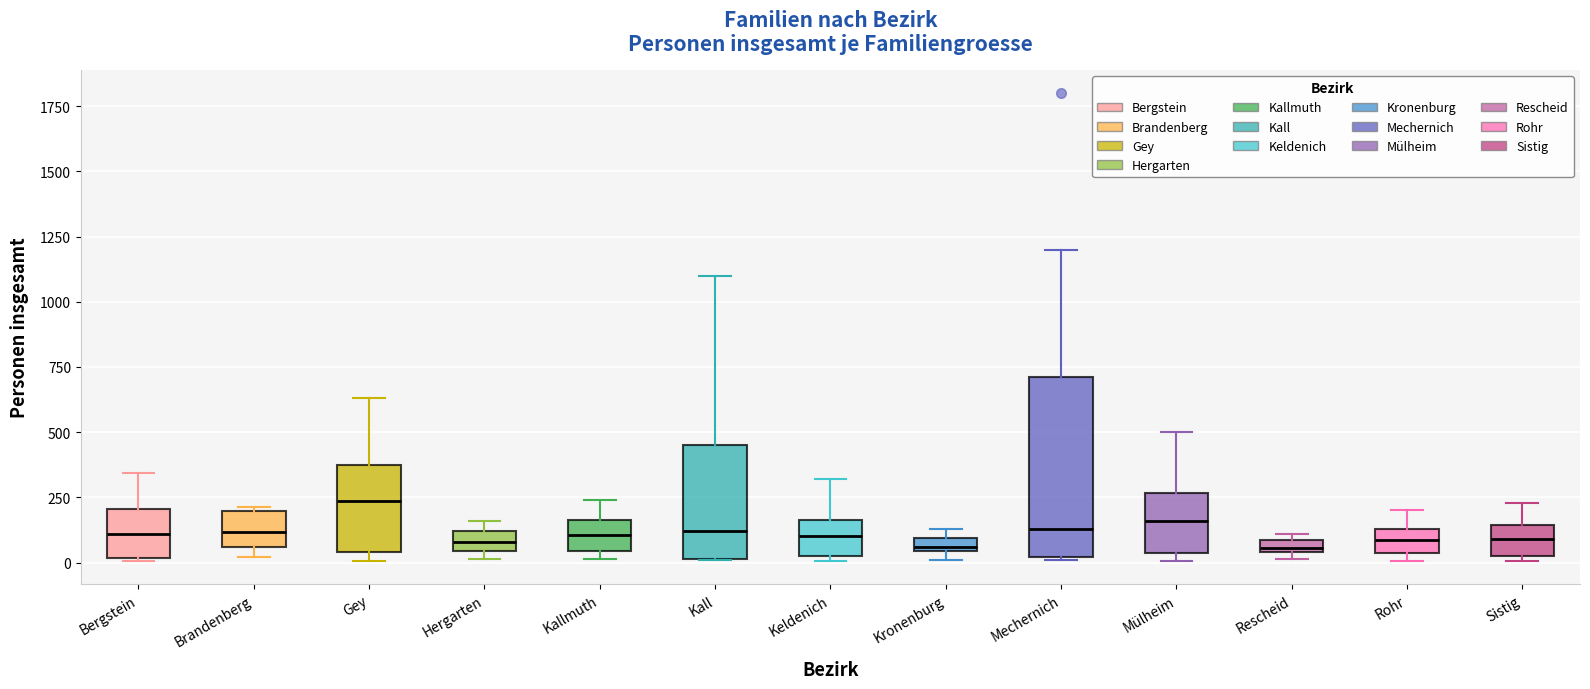

Where is the upper edge of the box for Keldenich on the y-axis? The values are not printed on the chart, so give them approximately, as read against the axis.

150